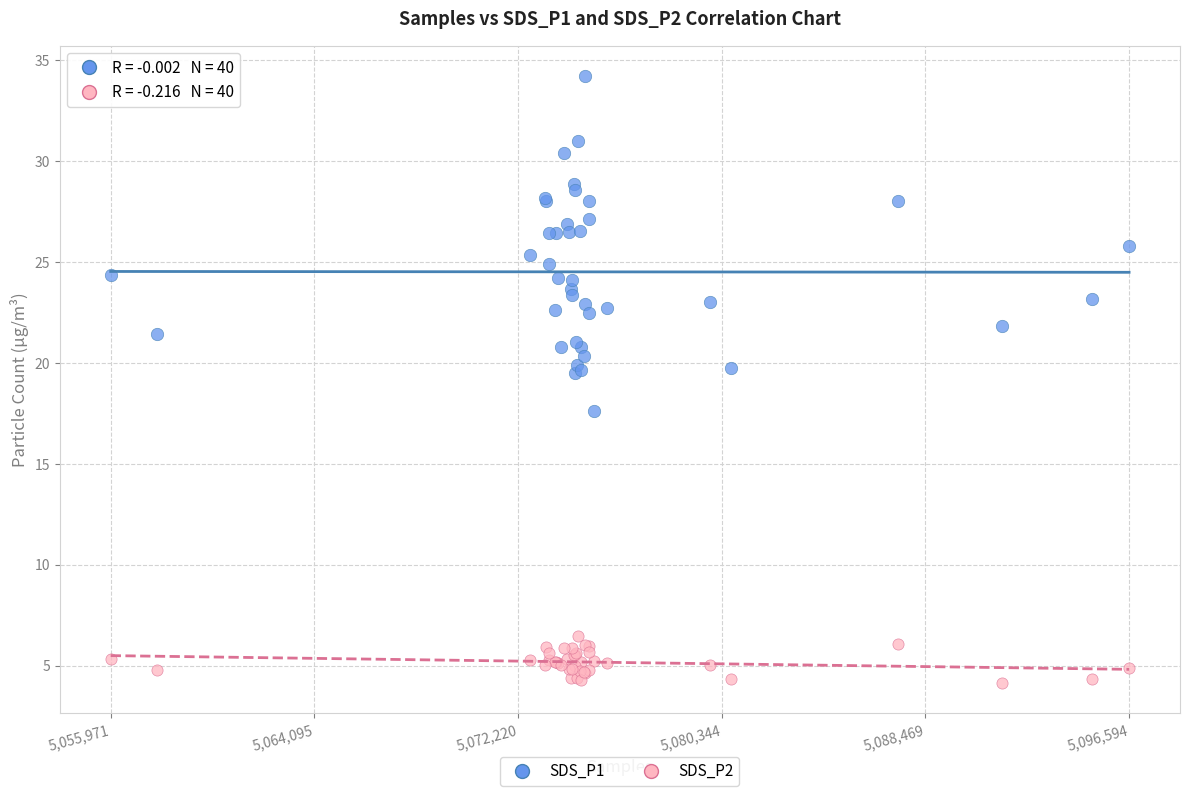

Which series contains the lowest Y value?

SDS_P2